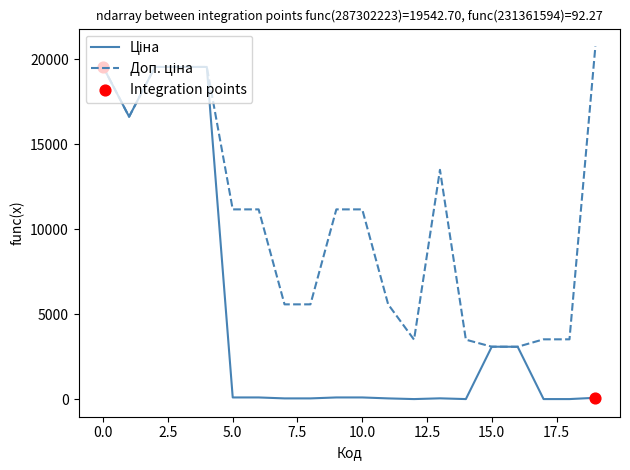

What is the greatest value displayed?

20760.8